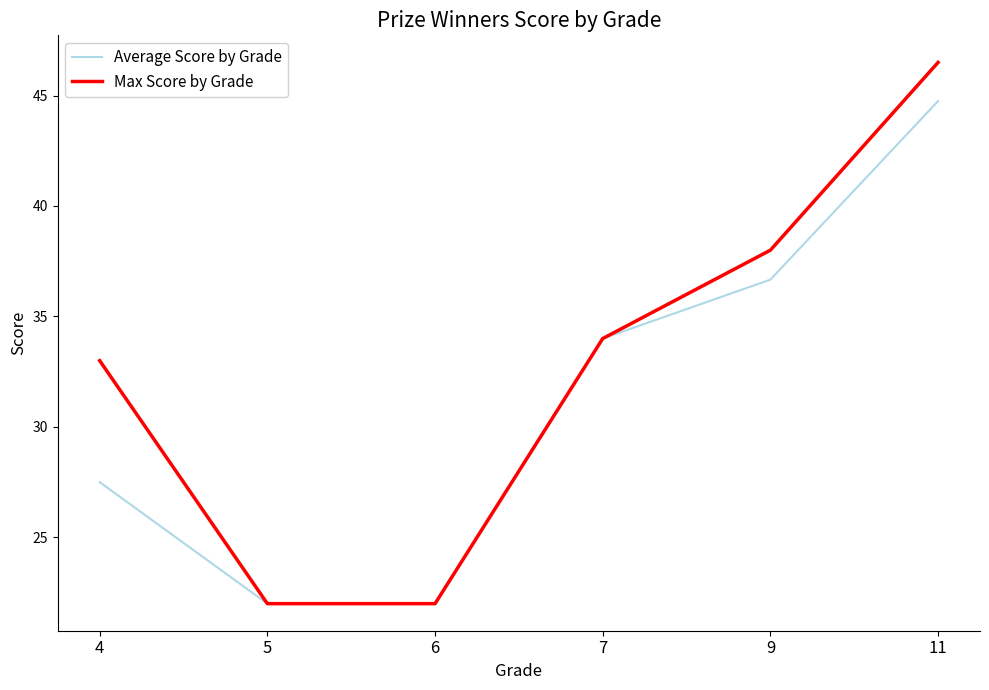

What are all the series names shown in the legend?

Average Score by Grade, Max Score by Grade